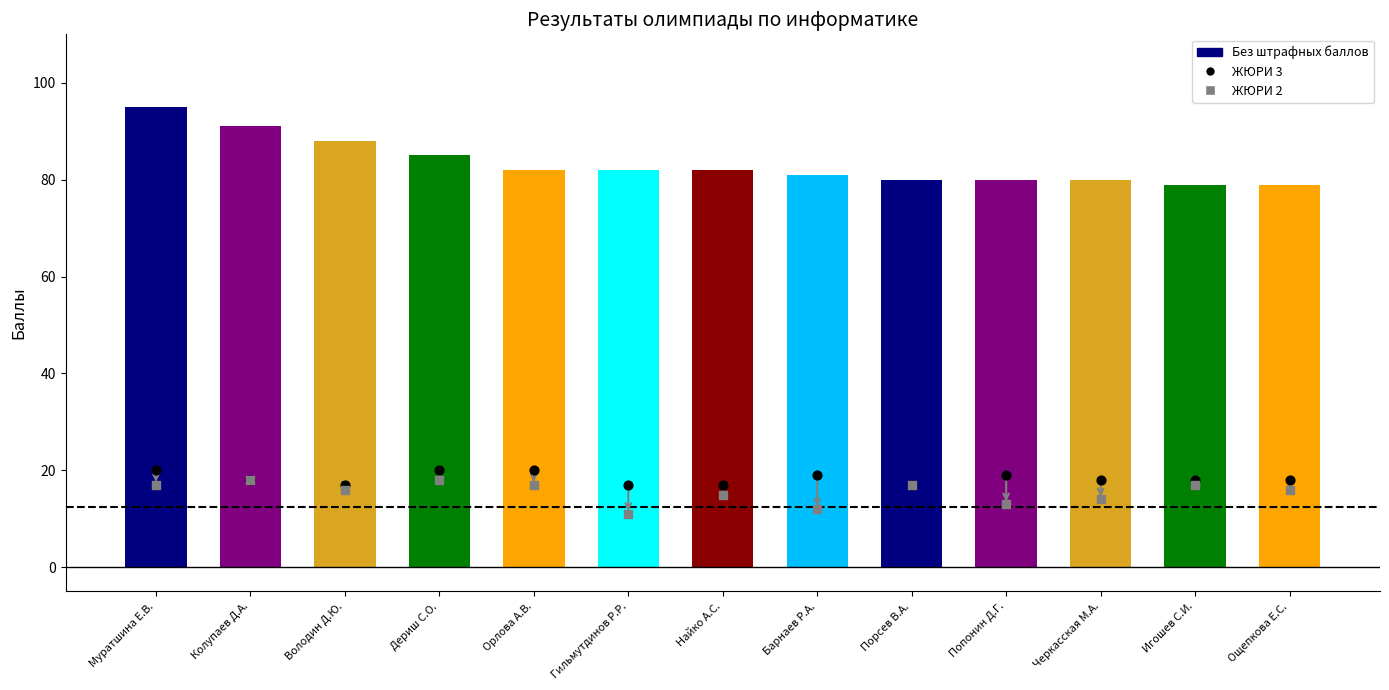

Which series has the largest total across all categories?

СУММА (без штрафа)